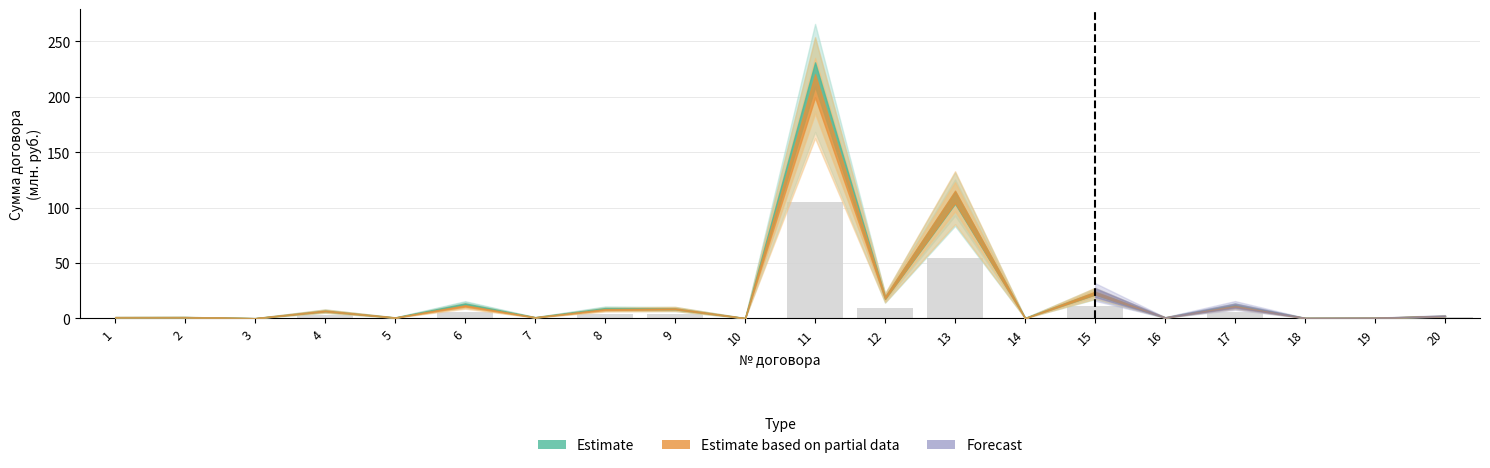

Are the bars grouped side by side (vs. stacked)?

No